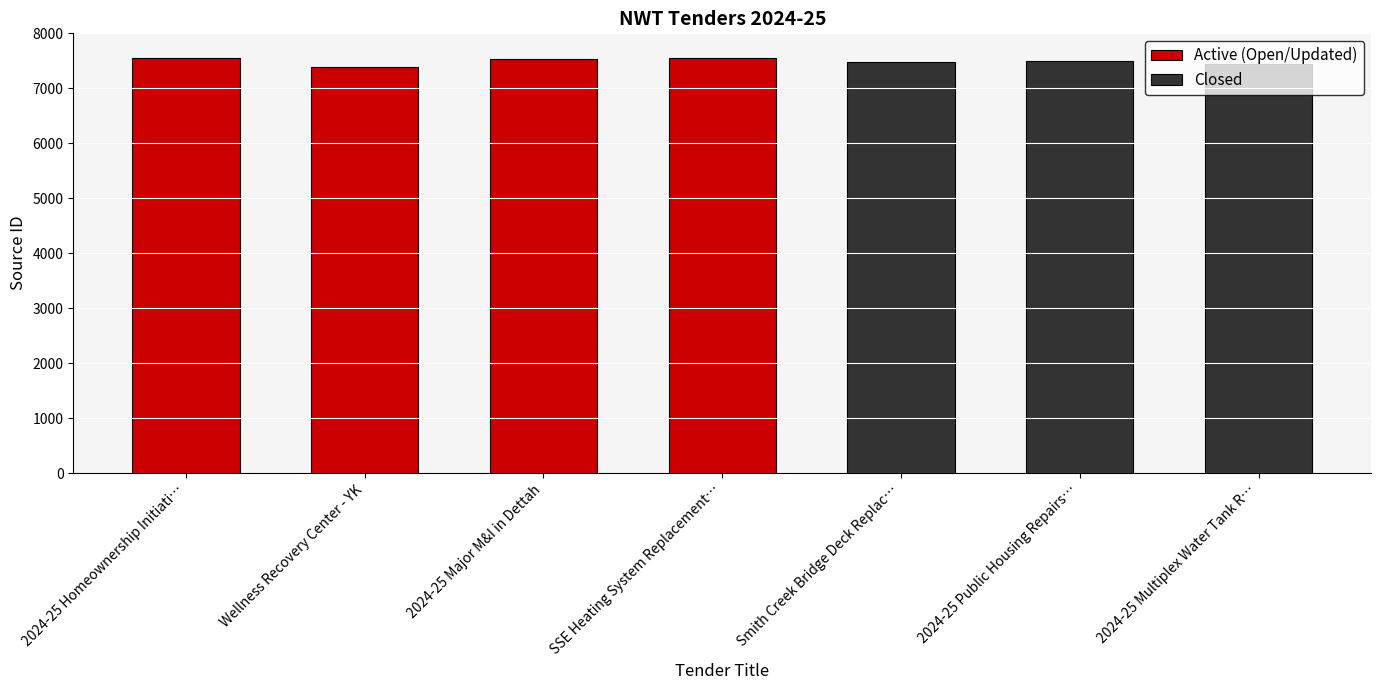

The value at 2024-25 Major M&I in Dettah is 7542. True or false?

True